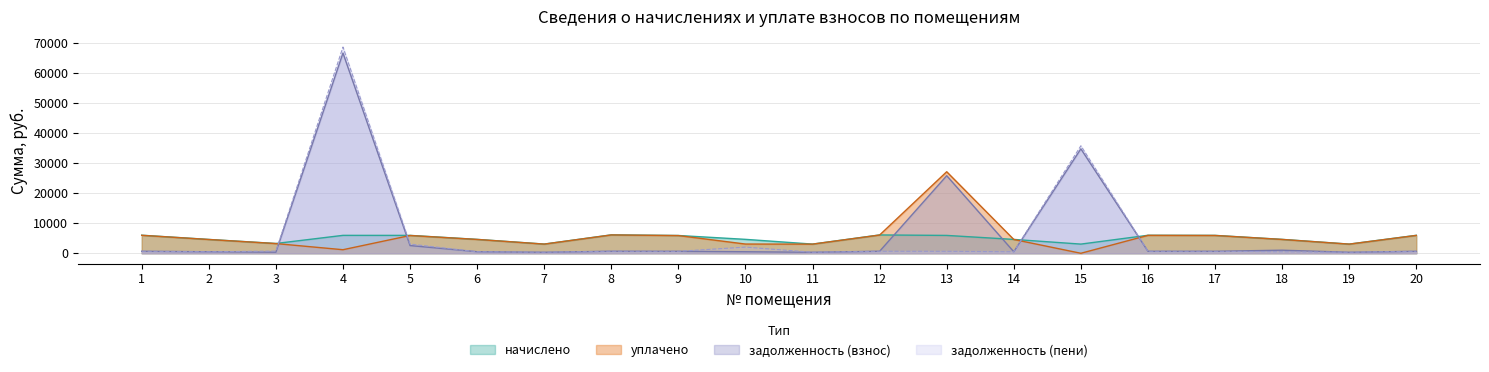

At how many categories does at least one series exceed 30204?

2